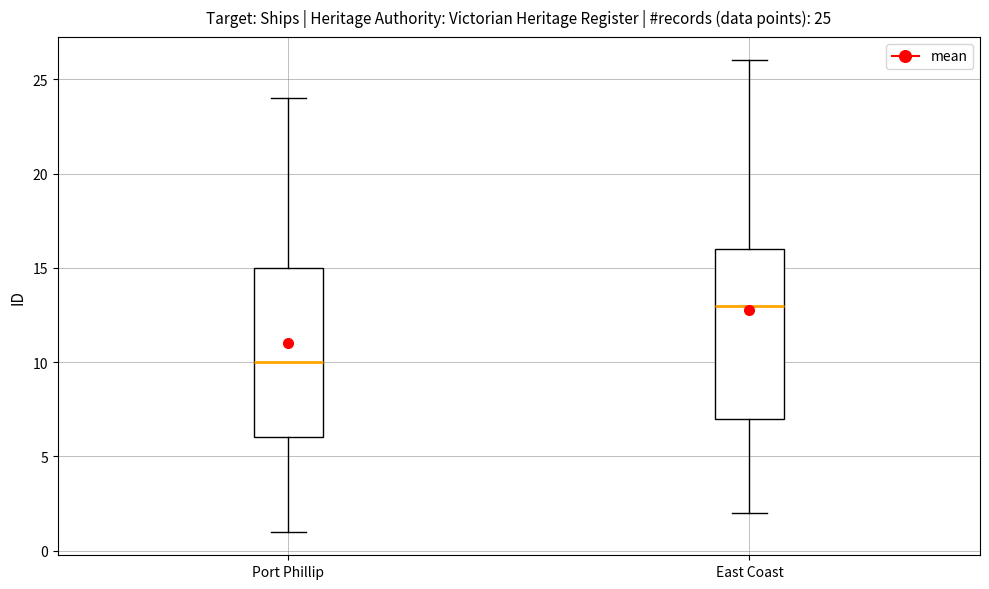

Which box has the highest median line?

East Coast